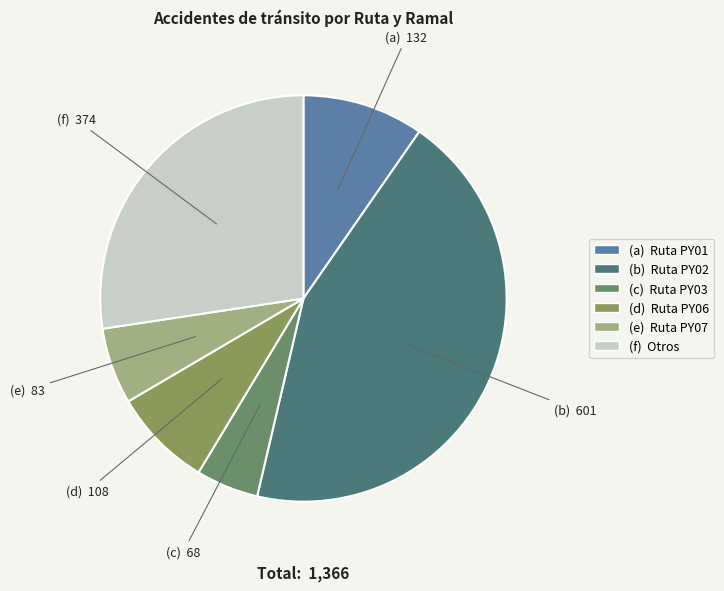

Rank the categories by value from lowest to highest.

(c) Ruta PY03, (e) Ruta PY07, (d) Ruta PY06, (a) Ruta PY01, (f) Otros, (b) Ruta PY02